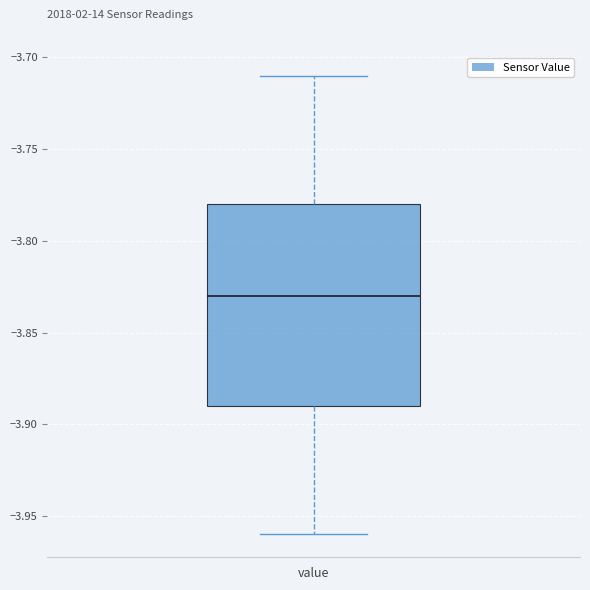

Read this box plot against the y-axis: the position of the median line, the range covered by the box, and the ends of both whiskers. The values are not printed on the chart, so give them approximately, as read against the axis.

median -3.83, box -3.89 to -3.78, whiskers -3.96 to -3.71